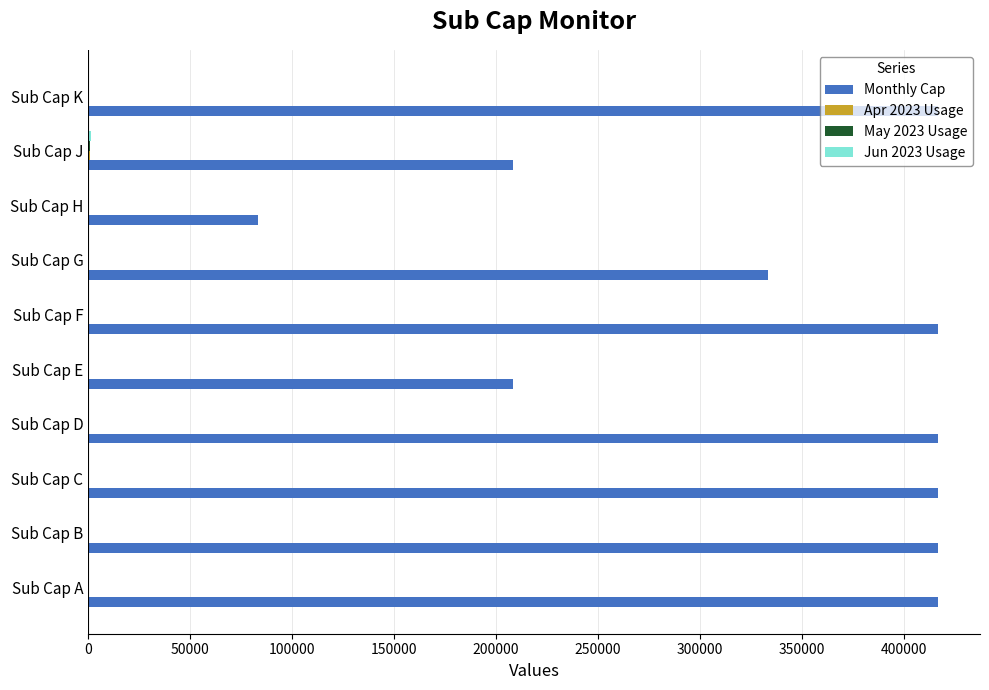

Count the number of data series in this chart.

4